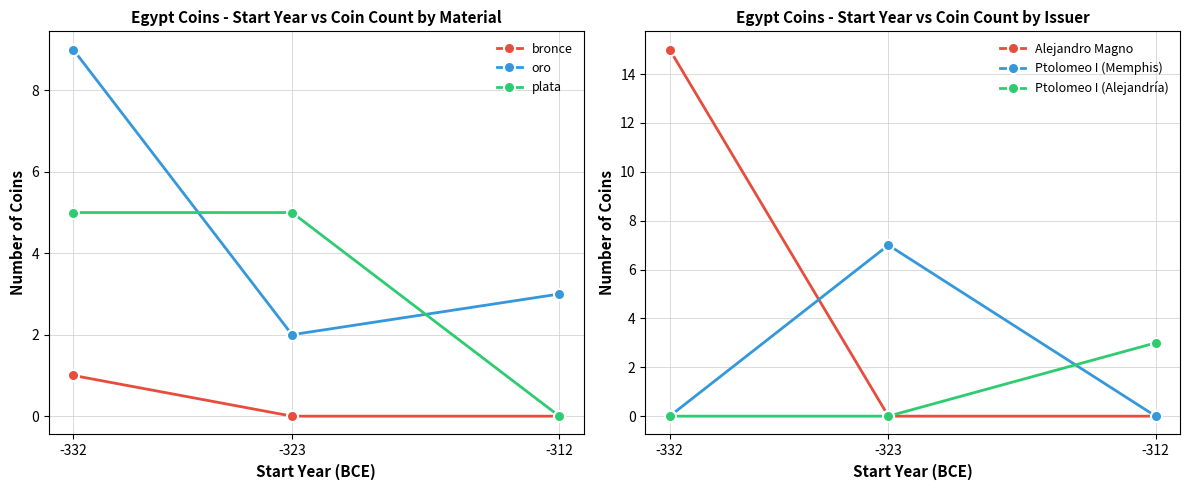

Reading left to right, extract all data points from this chart.

bronce: -332=1	-323=0	-312=0
oro: -332=9	-323=2	-312=3
plata: -332=5	-323=5	-312=0
Alejandro Magno: -332=15	-323=0	-312=0
Ptolomeo I (Memphis): -332=0	-323=7	-312=0
Ptolomeo I (Alejandría): -332=0	-323=0	-312=3